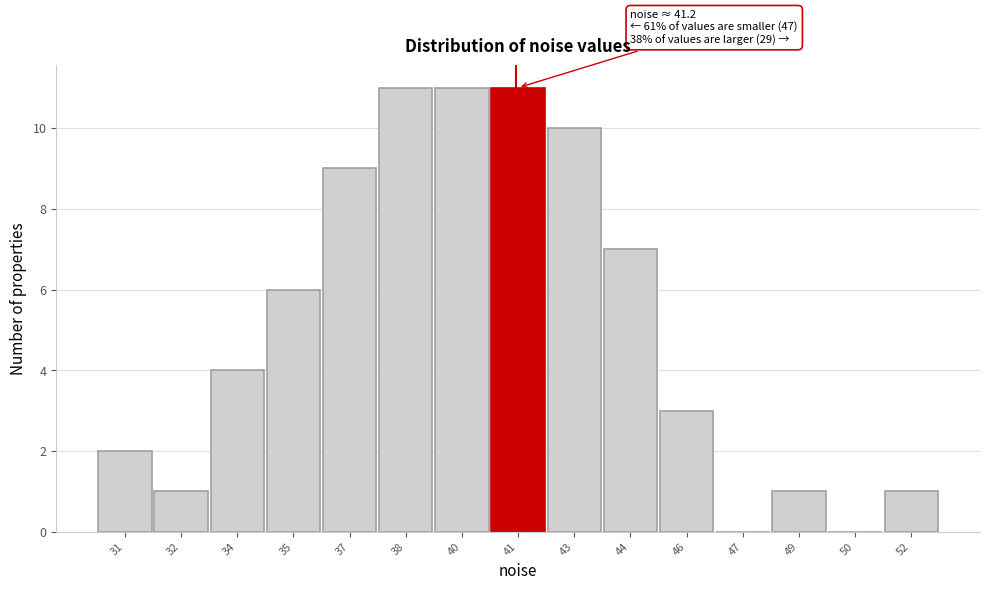

Reading right to left, list all the values displayed in this chart.

52=1	50=0	49=1	47=0	46=3	44=7	43=10	41=11	40=11	38=11	37=9	35=6	34=4	32=1	31=2